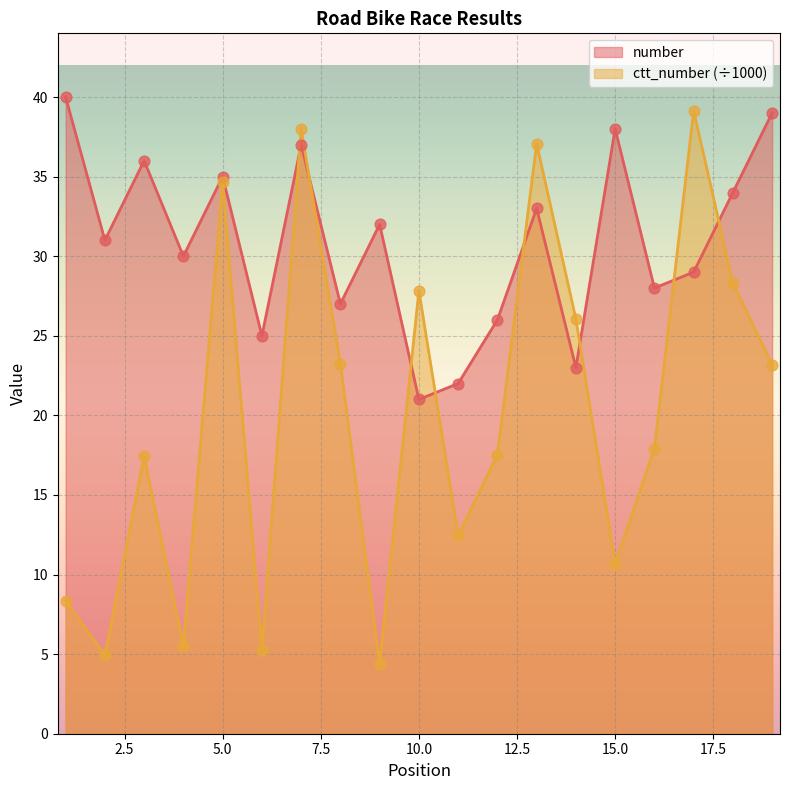

Is the value of number at 19 greater than the value of ctt_number at 11?

Yes